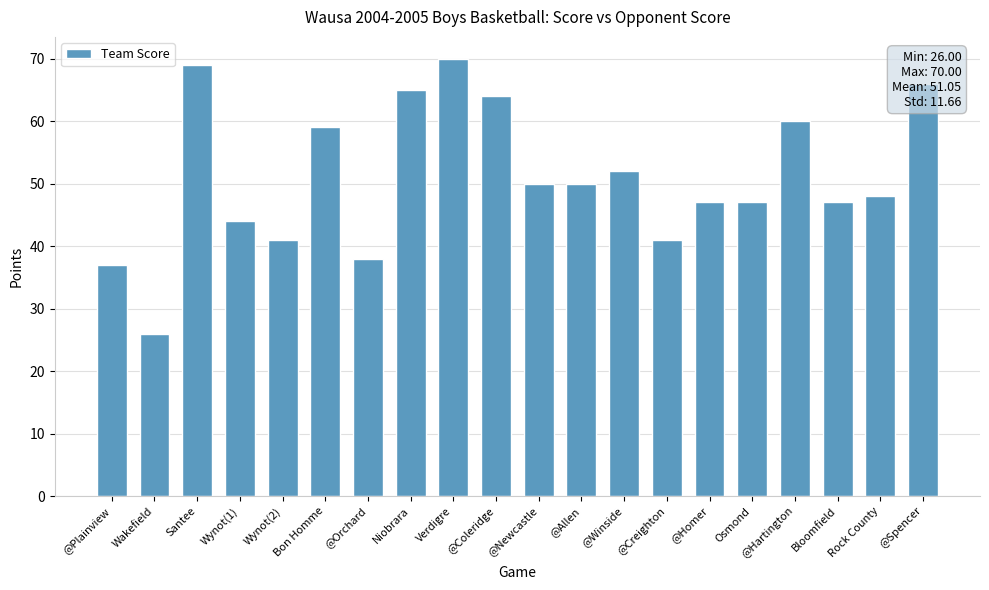

The value at @Homer is 24. True or false?

False